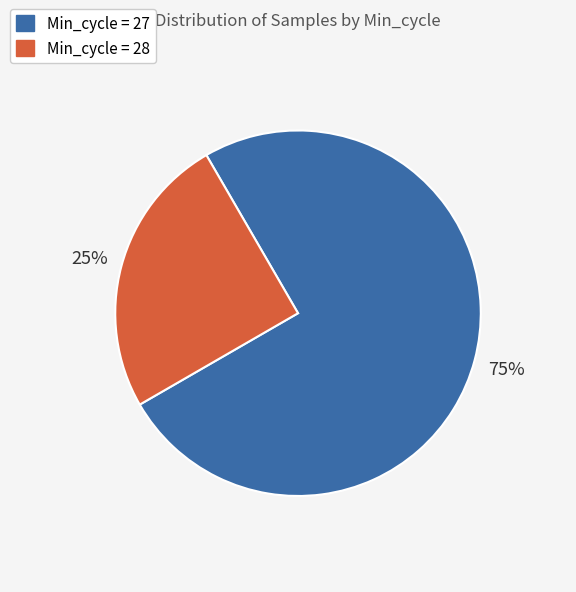

Count the number of slices in the pie.

2